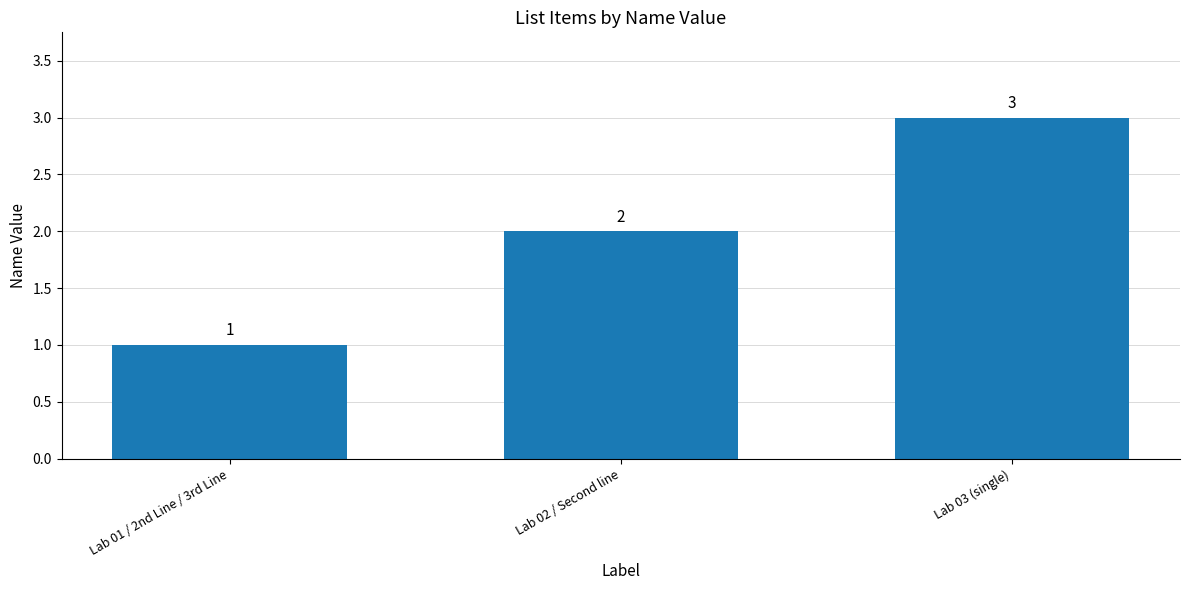

Which category has the lowest value across all series?

Lab 01 / 2nd Line / 3rd Line